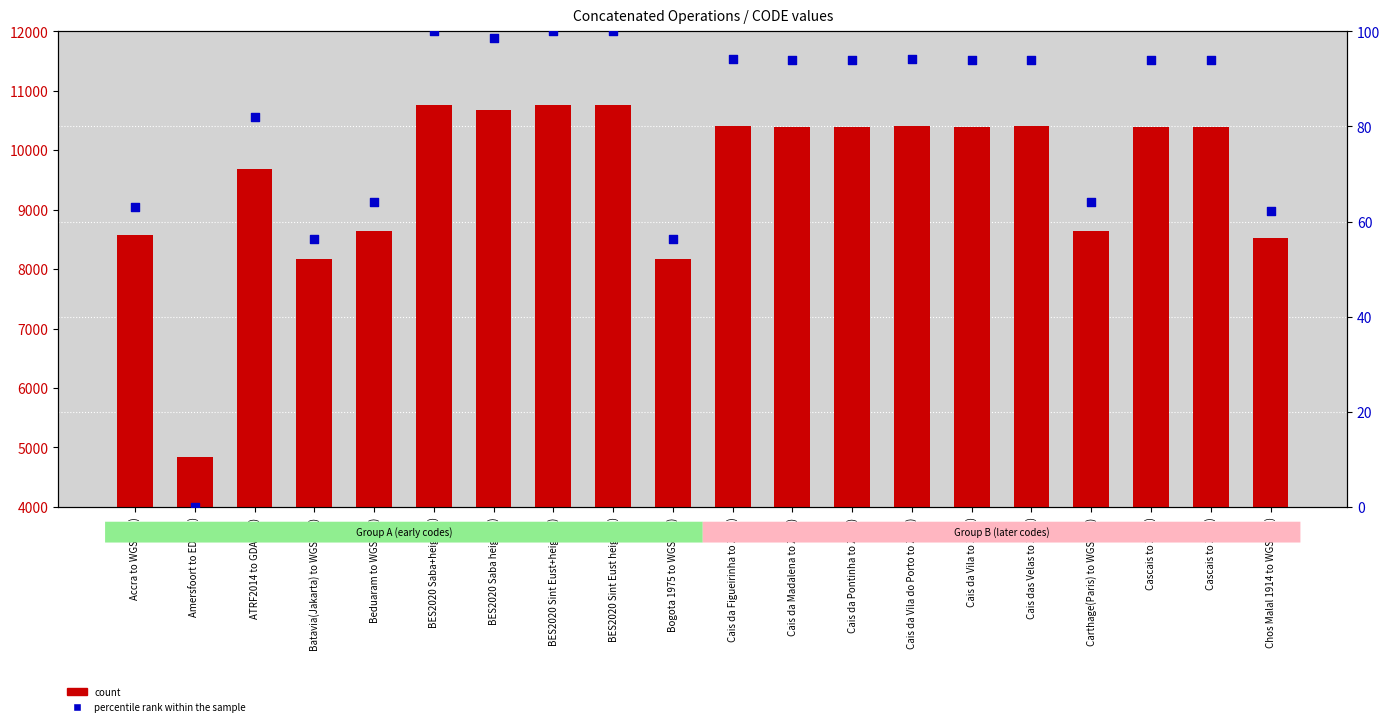

Which series contains the highest Y value?

count